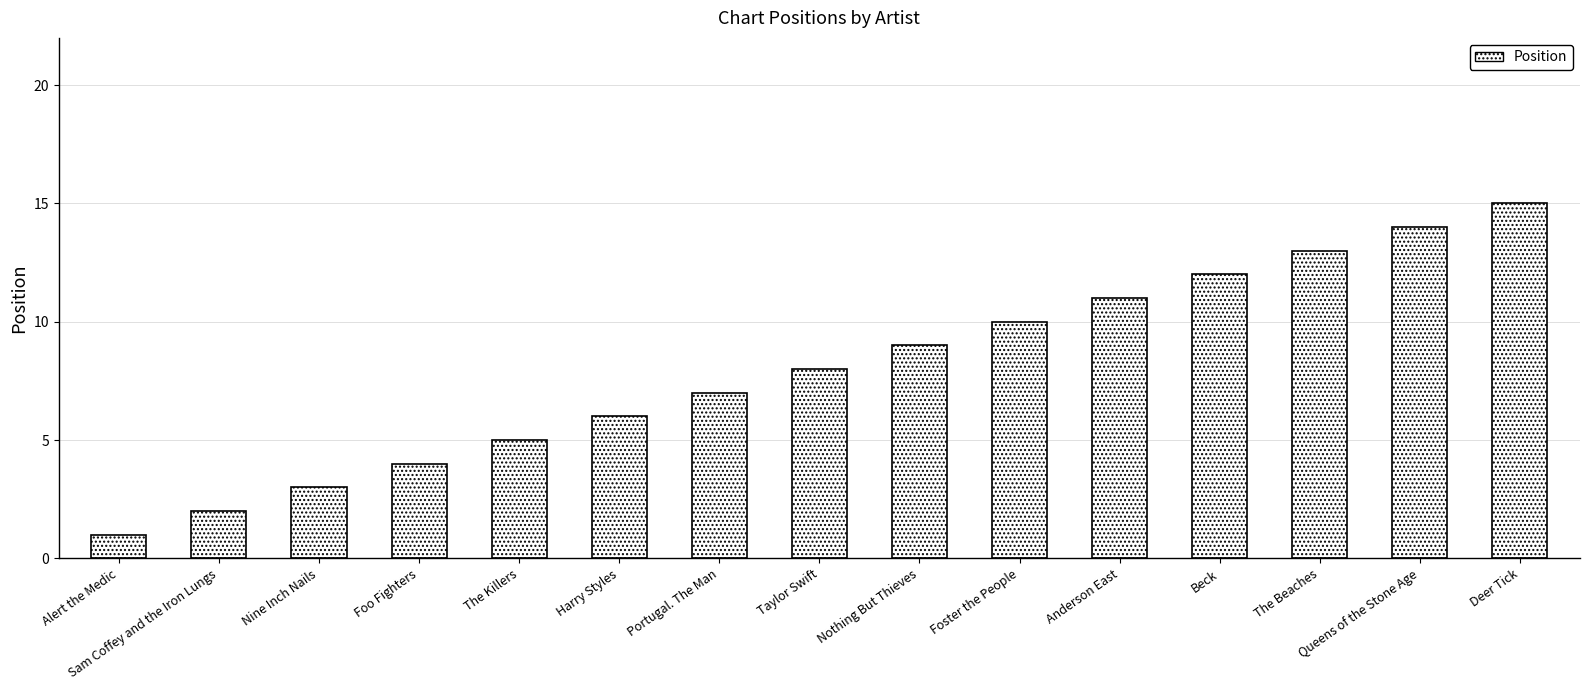

What is the label of the 7th bar from the left?

Portugal. The Man